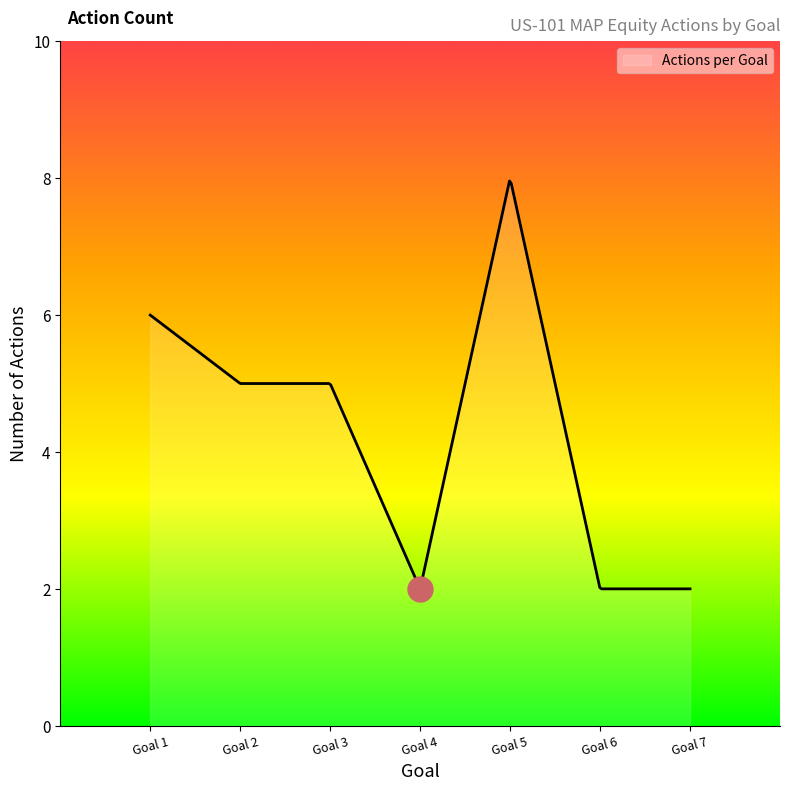

What is the minimum value shown in the chart?

2.0